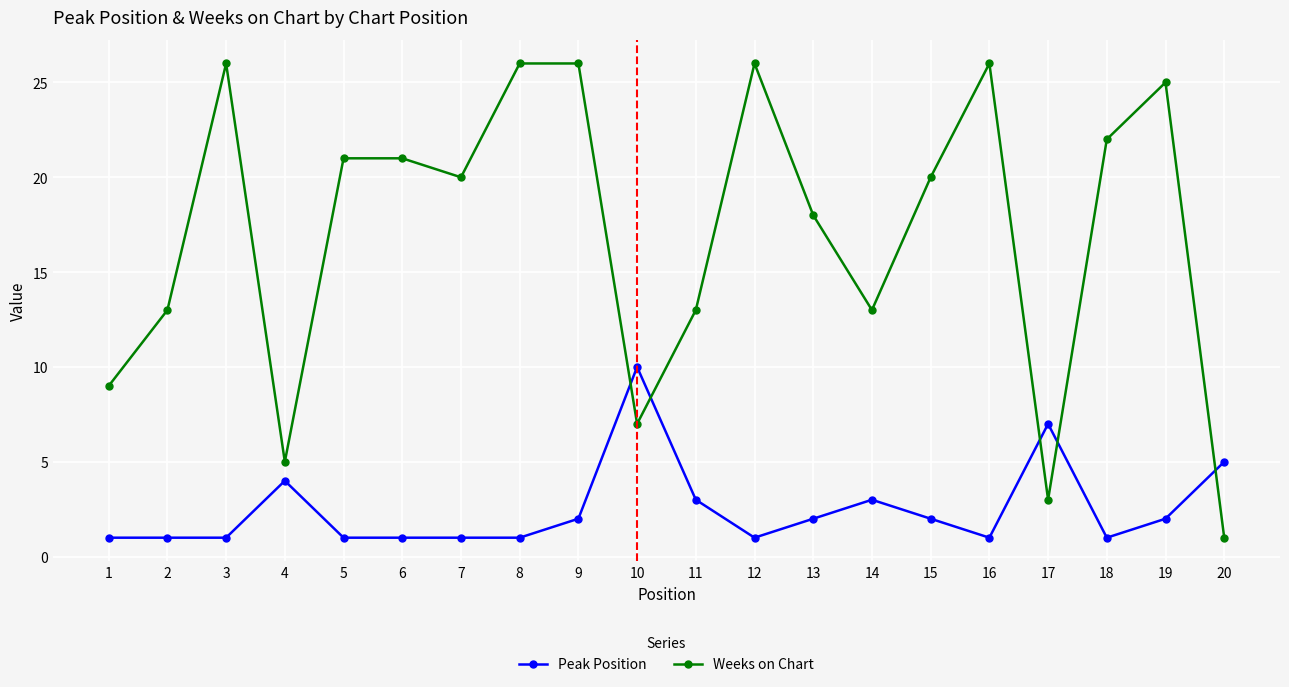

Which series has the widest spread of values?

Weeks on Chart